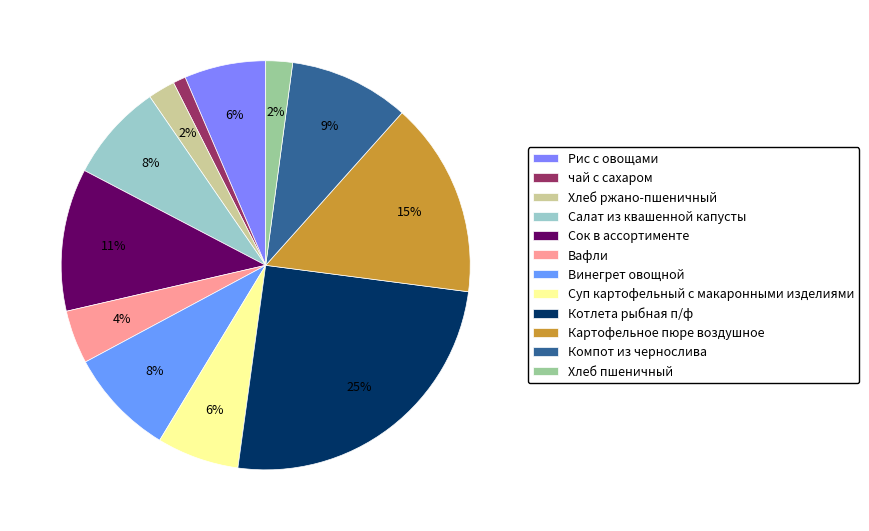

Which has a higher value, Сок в ассортименте or Картофельное пюре воздушное?

Картофельное пюре воздушное